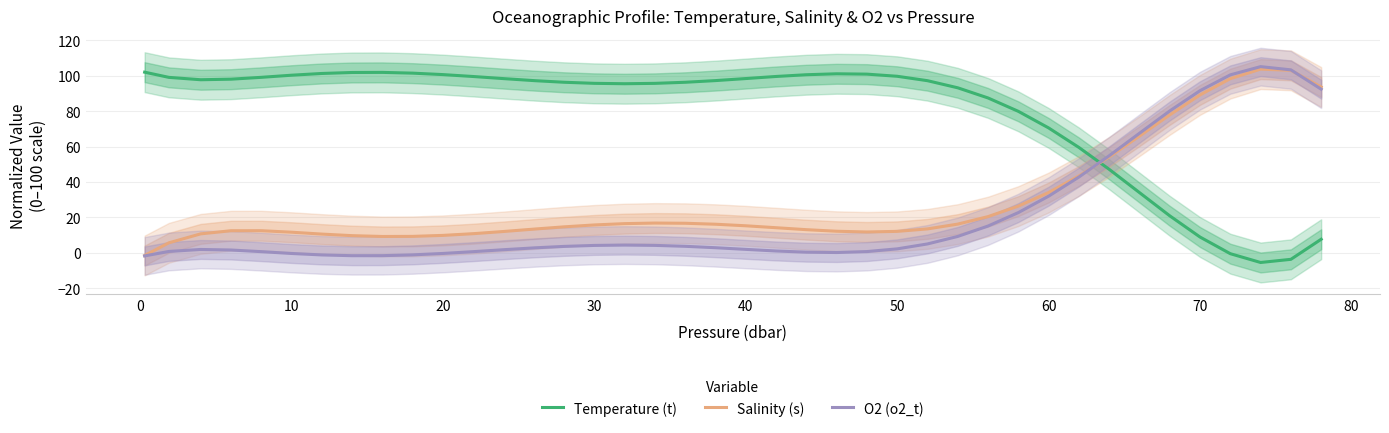

Which series ends up on top after the final intersection of Temperature (t) and Salinity (s)?

Salinity (s)